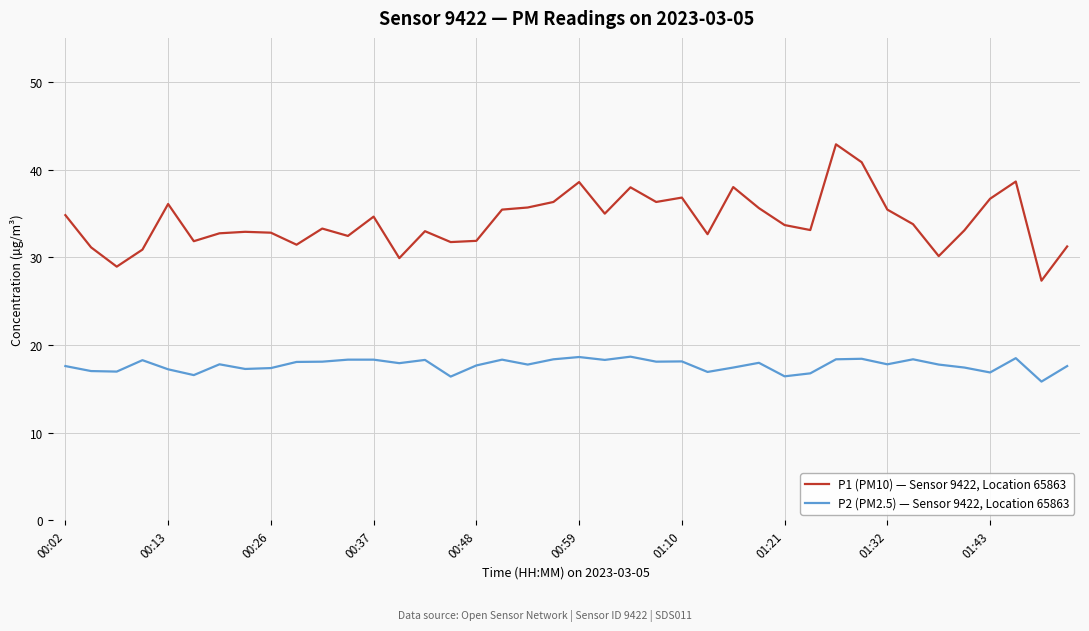

What is the lowest value of the P1 (PM10) — Sensor 9422, Location 65863 series?

27.3